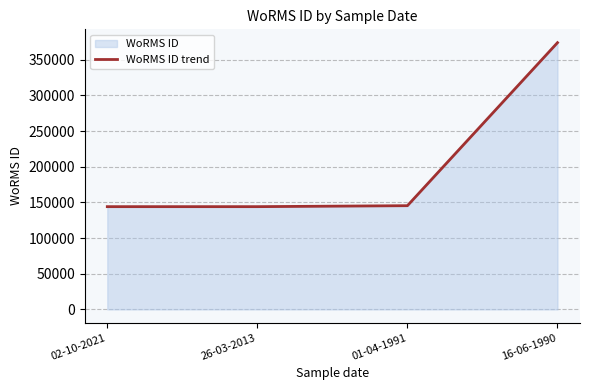

Which has a higher value, 16-06-1990 or 02-10-2021?

16-06-1990